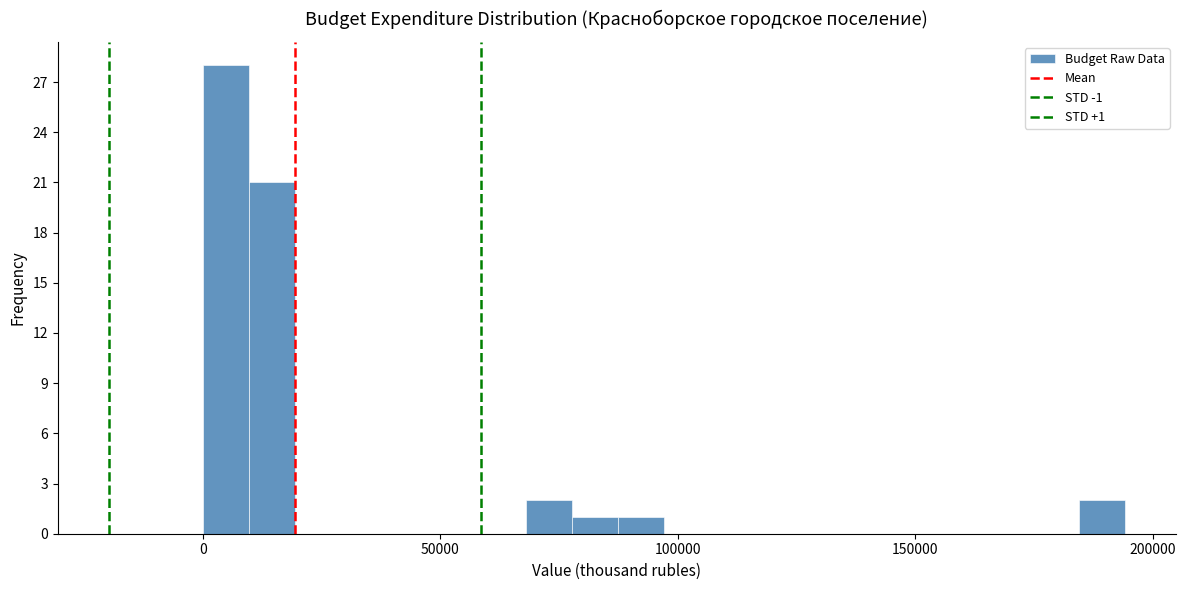

Around what value on the x-axis is the tallest bar? Give the approximate position of its centre, as read against the axis.

5000